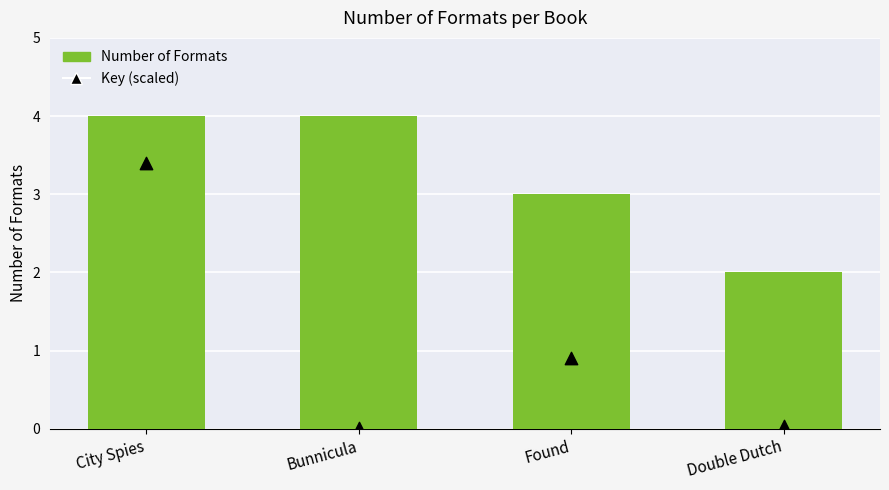

Which series reaches the maximum Y coordinate?

Number of Formats